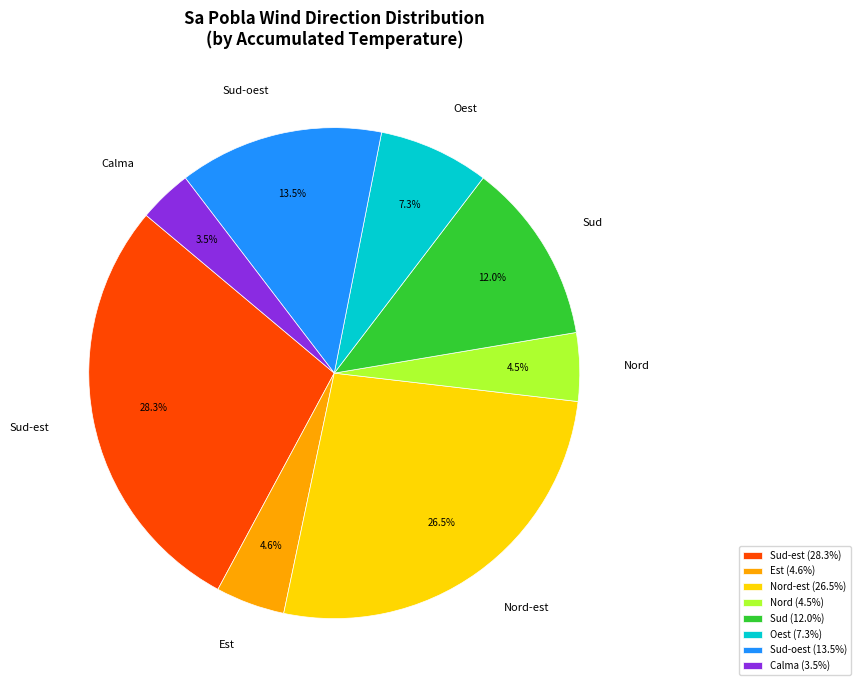

To the nearest percent, what is the difference between the Sud-est and Sud-oest slice percentages?

15%